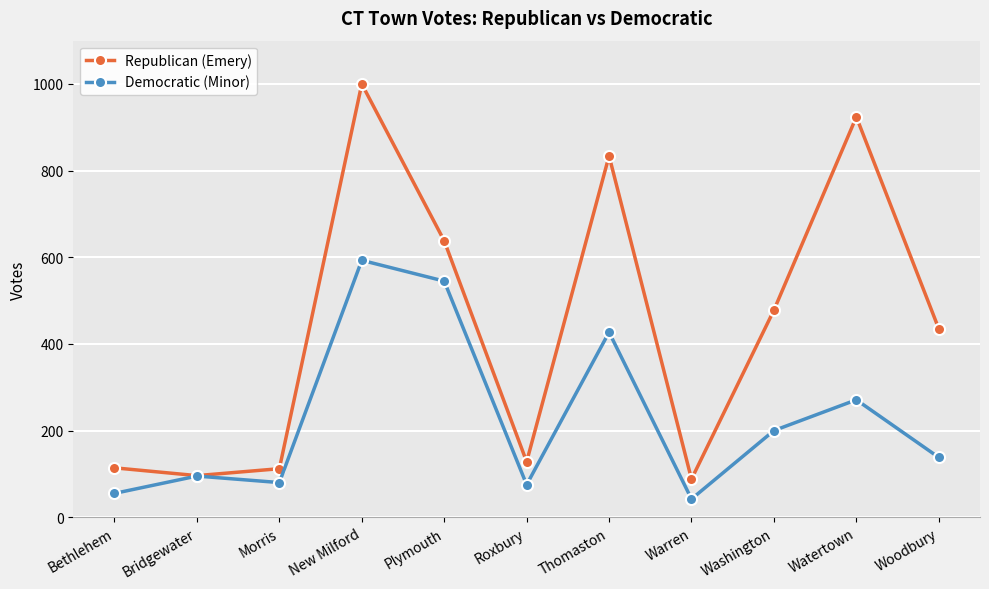

How many values in the Democratic (Minor) series are below 138?

5